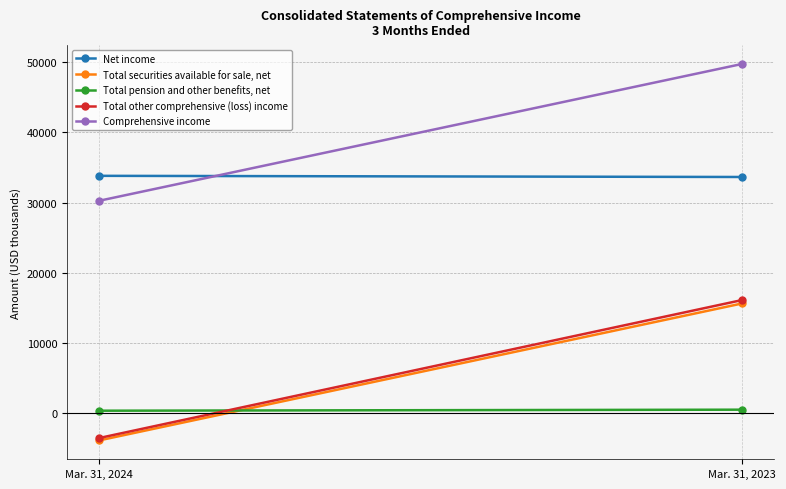

What are all the series names shown in the legend?

Net income, Total securities available for sale, net, Total pension and other benefits, net, Total other comprehensive (loss) income, Comprehensive income